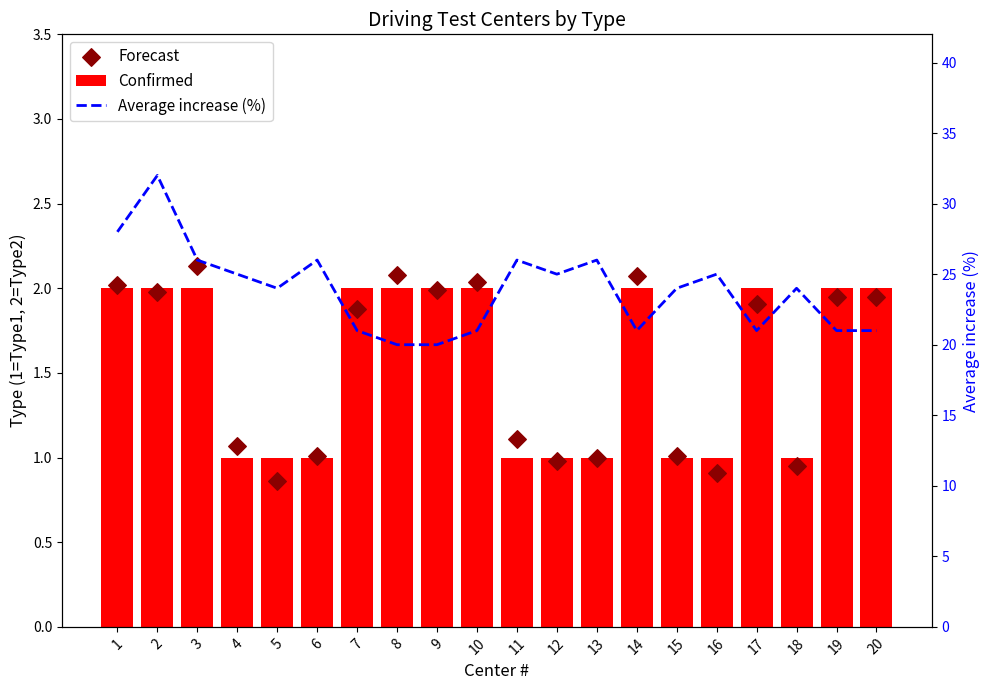

Which series contains the highest Y value?

Average increase (%)